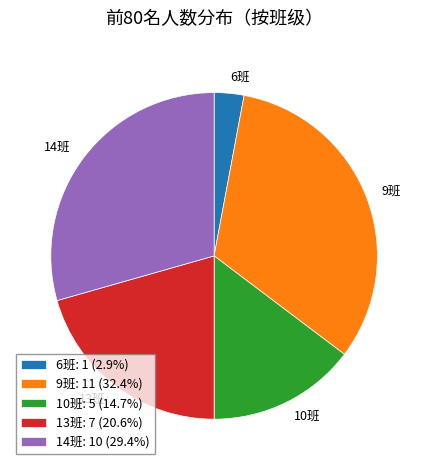

How many slices are in this pie chart?

5